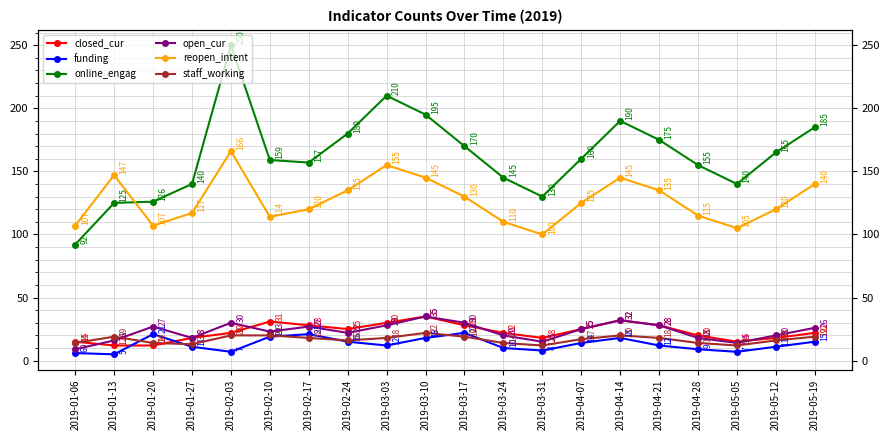

Reading left to right, extract all data points from this chart.

closed_cur: 2019-01-06=15	2019-01-13=12	2019-01-20=12	2019-01-27=18	2019-02-03=22	2019-02-10=31	2019-02-17=28	2019-02-24=25	2019-03-03=30	2019-03-10=35	2019-03-17=28	2019-03-24=22	2019-03-31=18	2019-04-07=25	2019-04-14=32	2019-04-21=28	2019-04-28=20	2019-05-05=15	2019-05-12=18	2019-05-19=22
funding: 2019-01-06=6	2019-01-13=5	2019-01-20=21	2019-01-27=11	2019-02-03=7	2019-02-10=19	2019-02-17=21	2019-02-24=15	2019-03-03=12	2019-03-10=18	2019-03-17=22	2019-03-24=10	2019-03-31=8	2019-04-07=14	2019-04-14=18	2019-04-21=12	2019-04-28=9	2019-05-05=7	2019-05-12=11	2019-05-19=15
online_engag: 2019-01-06=92	2019-01-13=125	2019-01-20=126	2019-01-27=140	2019-02-03=250	2019-02-10=159	2019-02-17=157	2019-02-24=180	2019-03-03=210	2019-03-10=195	2019-03-17=170	2019-03-24=145	2019-03-31=130	2019-04-07=160	2019-04-14=190	2019-04-21=175	2019-04-28=155	2019-05-05=140	2019-05-12=165	2019-05-19=185
open_cur: 2019-01-06=9	2019-01-13=16	2019-01-20=27	2019-01-27=18	2019-02-03=30	2019-02-10=23	2019-02-17=27	2019-02-24=22	2019-03-03=28	2019-03-10=35	2019-03-17=30	2019-03-24=20	2019-03-31=15	2019-04-07=25	2019-04-14=32	2019-04-21=28	2019-04-28=18	2019-05-05=14	2019-05-12=20	2019-05-19=26
reopen_intent: 2019-01-06=107	2019-01-13=147	2019-01-20=107	2019-01-27=117	2019-02-03=166	2019-02-10=114	2019-02-17=120	2019-02-24=135	2019-03-03=155	2019-03-10=145	2019-03-17=130	2019-03-24=110	2019-03-31=100	2019-04-07=125	2019-04-14=145	2019-04-21=135	2019-04-28=115	2019-05-05=105	2019-05-12=120	2019-05-19=140
staff_working: 2019-01-06=14	2019-01-13=19	2019-01-20=14	2019-01-27=13	2019-02-03=20	2019-02-10=20	2019-02-17=18	2019-02-24=16	2019-03-03=18	2019-03-10=22	2019-03-17=19	2019-03-24=14	2019-03-31=12	2019-04-07=17	2019-04-14=20	2019-04-21=18	2019-04-28=14	2019-05-05=12	2019-05-12=16	2019-05-19=19